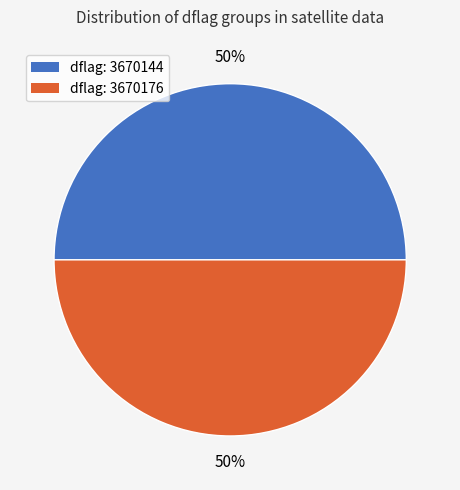

To the nearest percent, what is the average slice percentage?

50%